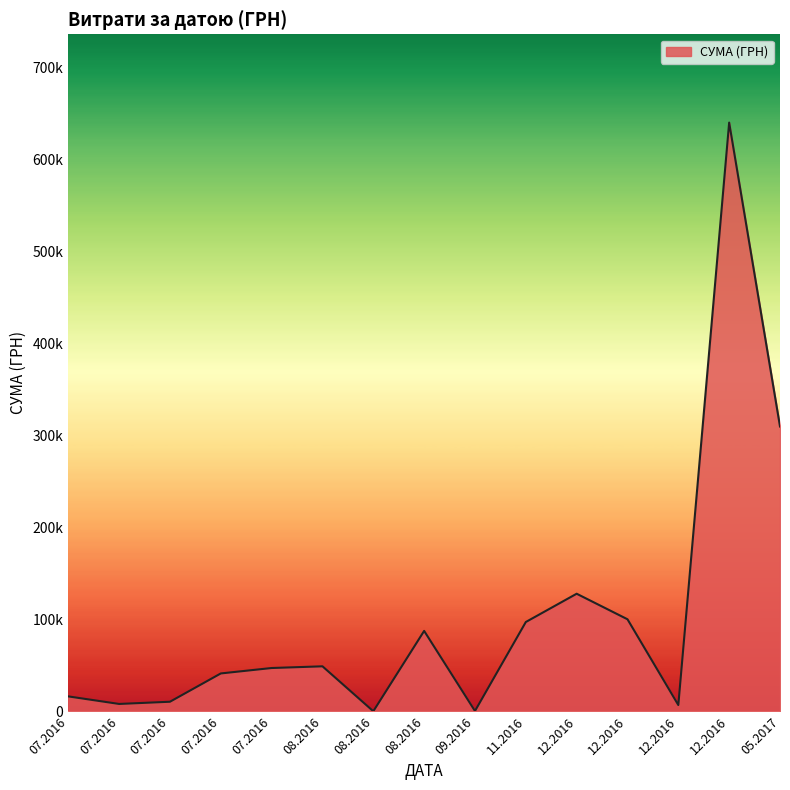

Does the chart display data point markers on the line(s)?

No